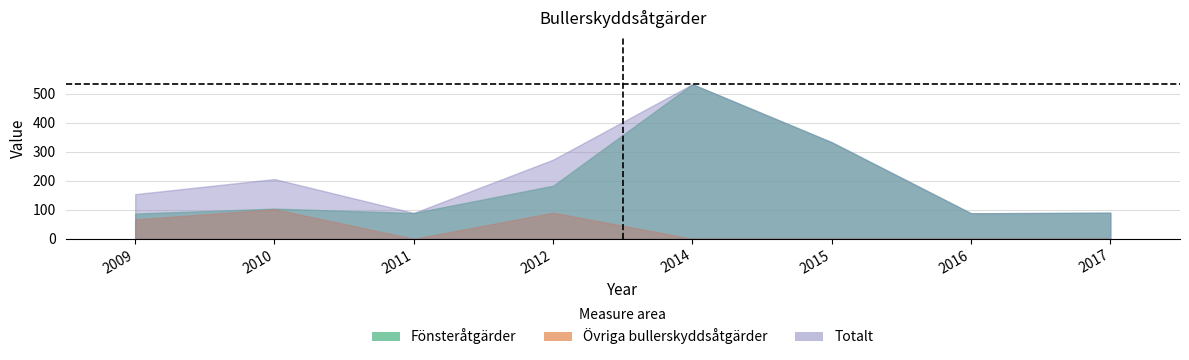

How many data points in Fönsteråtgärder are less than 104?

4